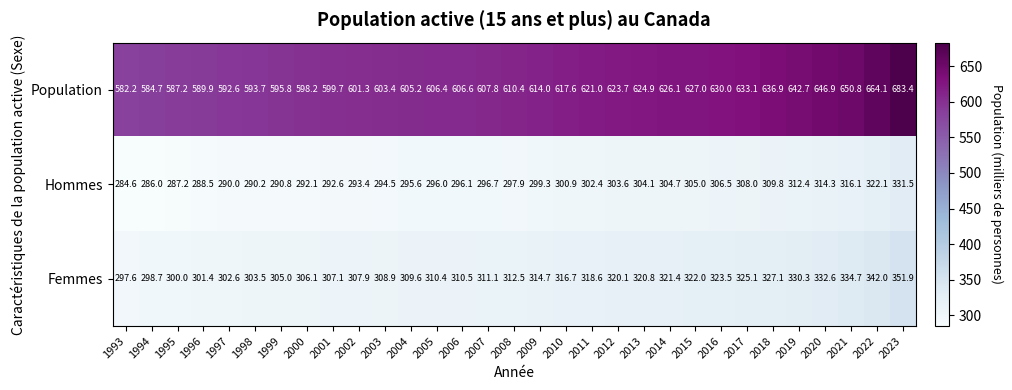

Which category has the highest value across all series?

2023